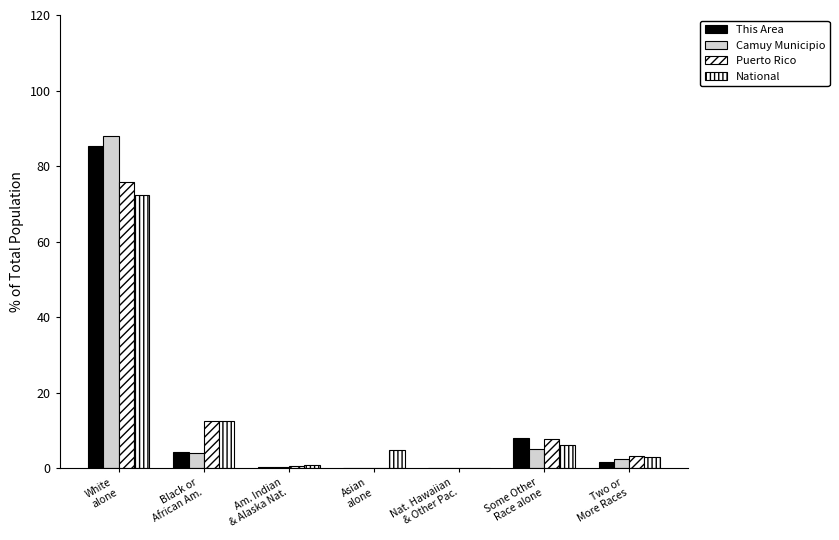

Are the bars grouped side by side (vs. stacked)?

Yes